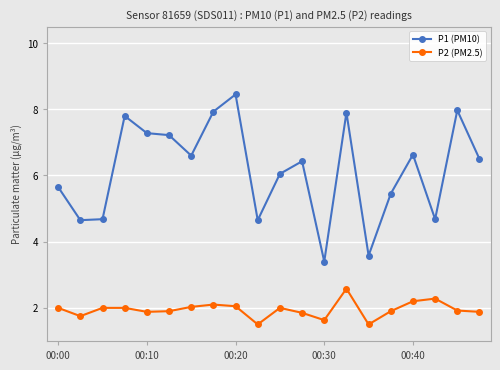

What is the value of the P2 (PM2.5) point at the 15th from the left?

1.5